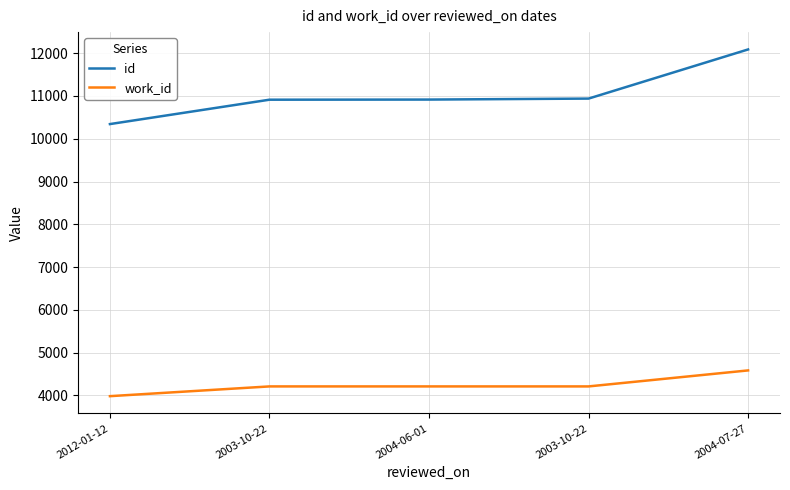

What is the lowest value of the id series?

10343